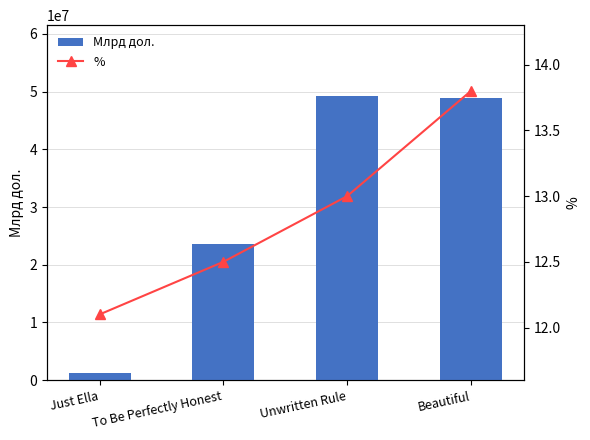

What is the label of the 2nd bar from the left?

To Be Perfectly Honest